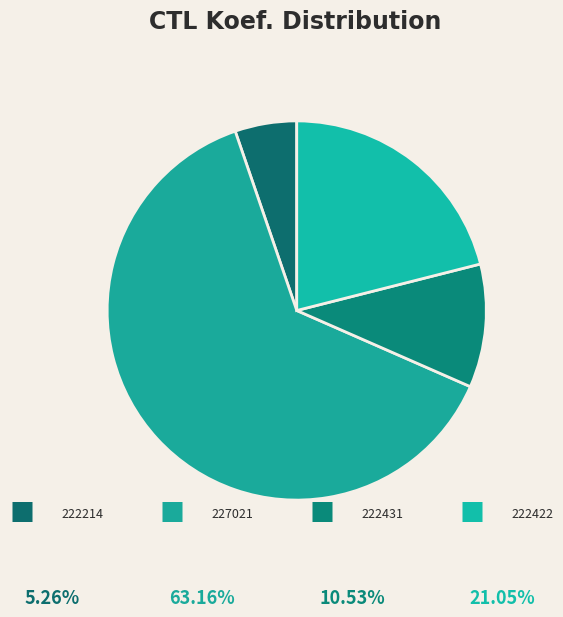

How many slices are in this pie chart?

4